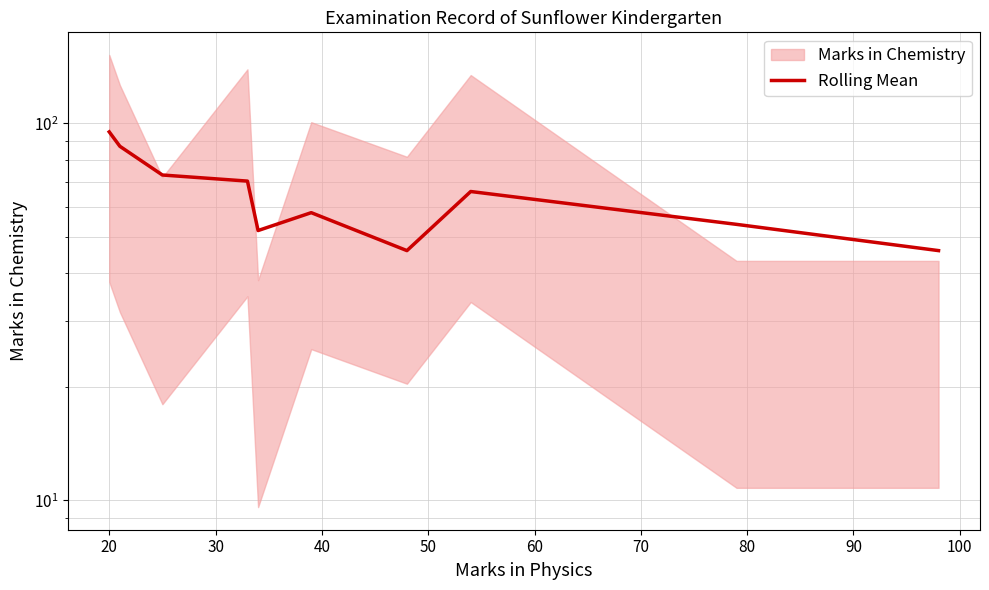

What is the value of the 1st point from the left?

95.0